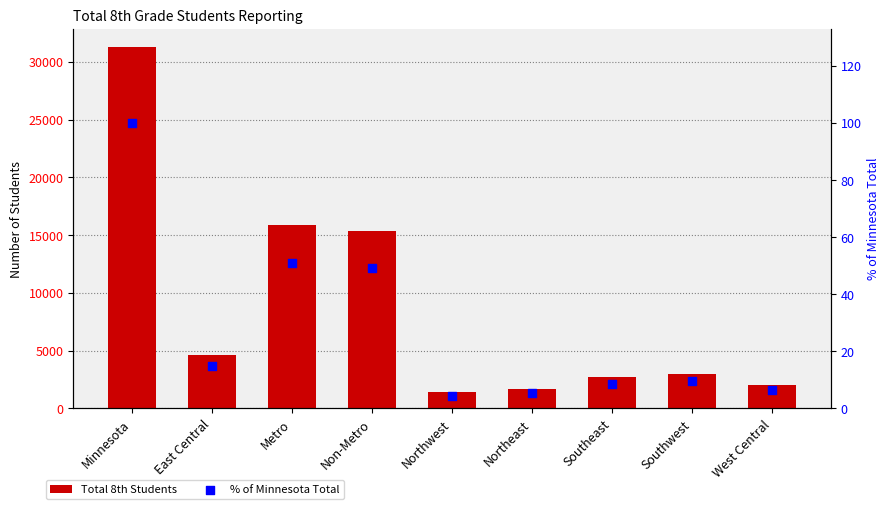

What is the total value across all series at Northwest?

1392.4